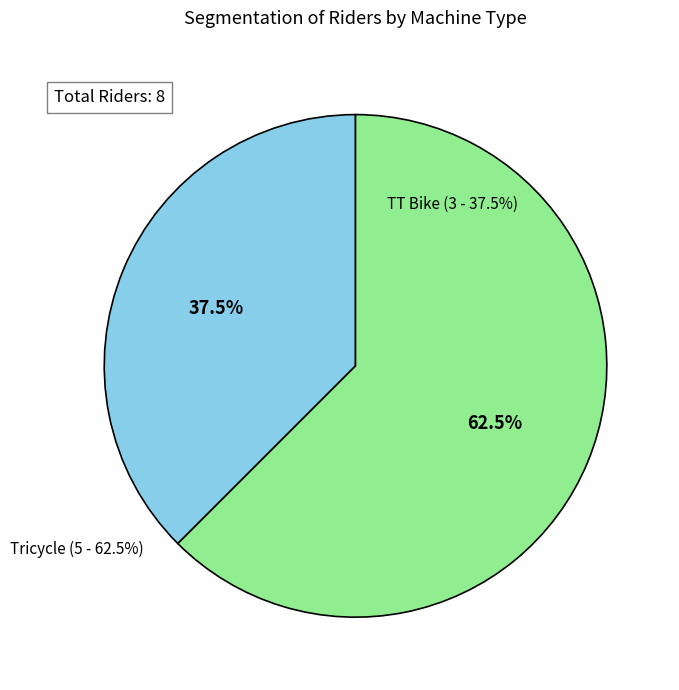

Does any single category account for the majority?

Yes